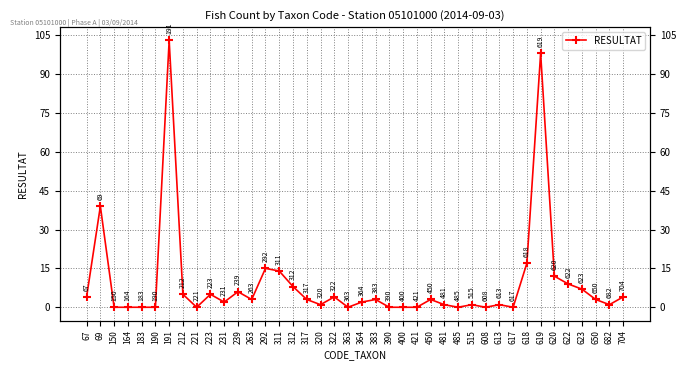

Reading left to right, transcribe all the data shown in this chart.

67=4	69=39	150=0	164=0	183=0	190=0	191=103	212=5	221=0	223=5	231=2	239=6	263=3	292=15	311=14	312=8	317=3	320=1	322=4	363=0	364=2	383=3	390=0	400=0	421=0	450=3	481=1	485=0	515=1	608=0	613=1	617=0	618=17	619=98	620=12	622=9	623=7	650=3	682=1	704=4